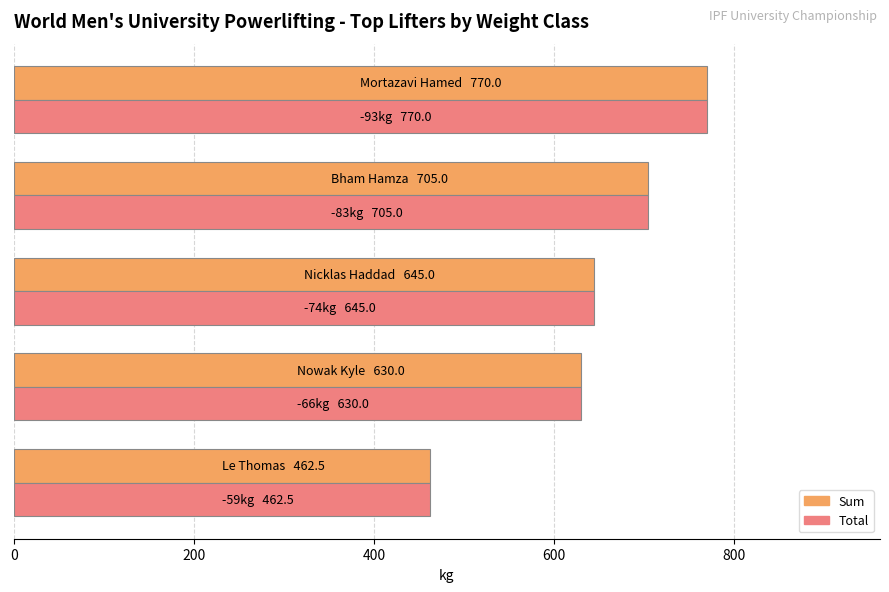

What is the sum of all Sum values?

3212.5